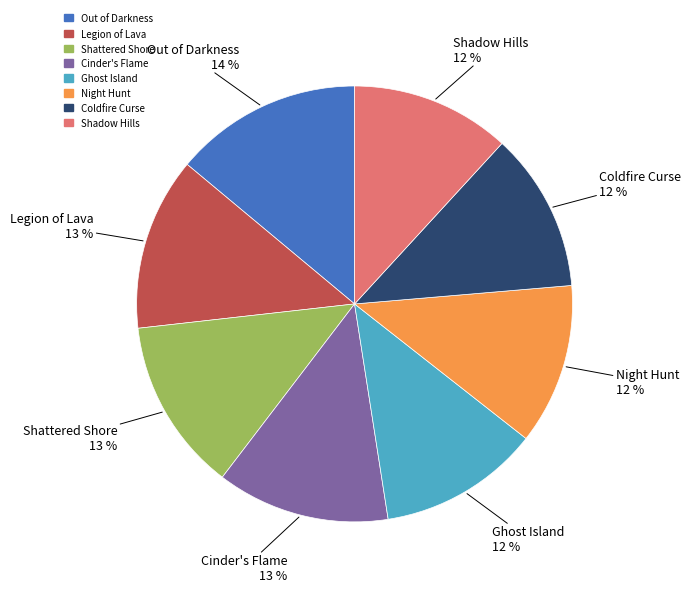

Which slice is the largest?

Out of Darkness